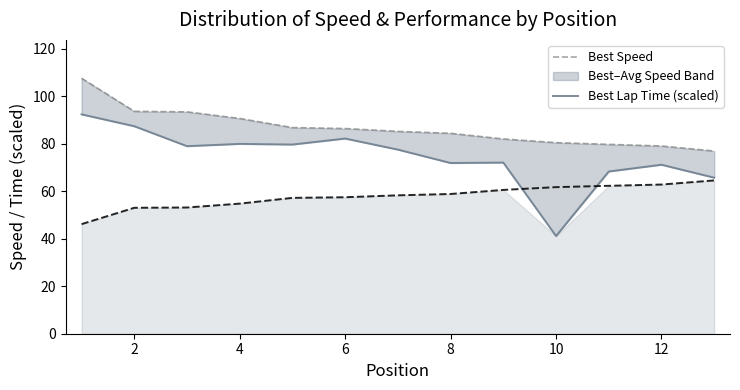

The Best Lap Time (scaled) series shows 23.8 at 10. True or false?

False